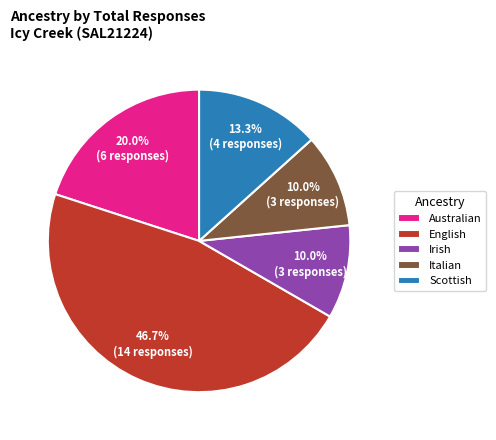

Is the sum of Scottish and Irish greater than half?

No